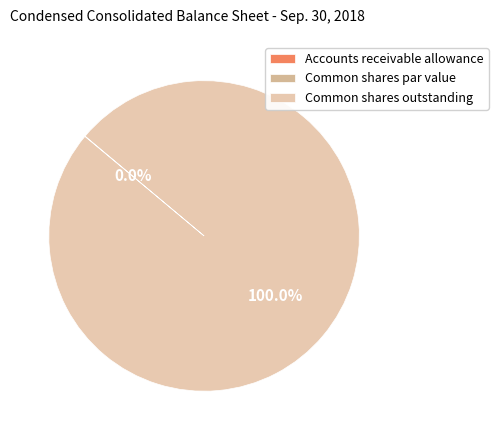

How many segments does this pie chart have?

3